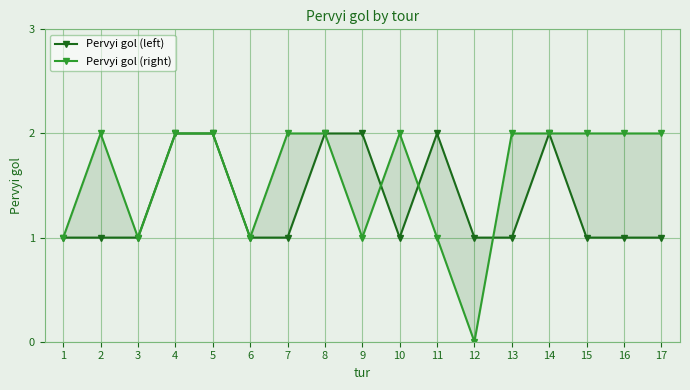

Reading right to left, extract all data points from this chart.

Pervyi gol (left): 1	1	1	2	1	1	2	1	2	2	1	1	2	2	1	1	1
Pervyi gol (right): 2	2	2	2	2	0	1	2	1	2	2	1	2	2	1	2	1